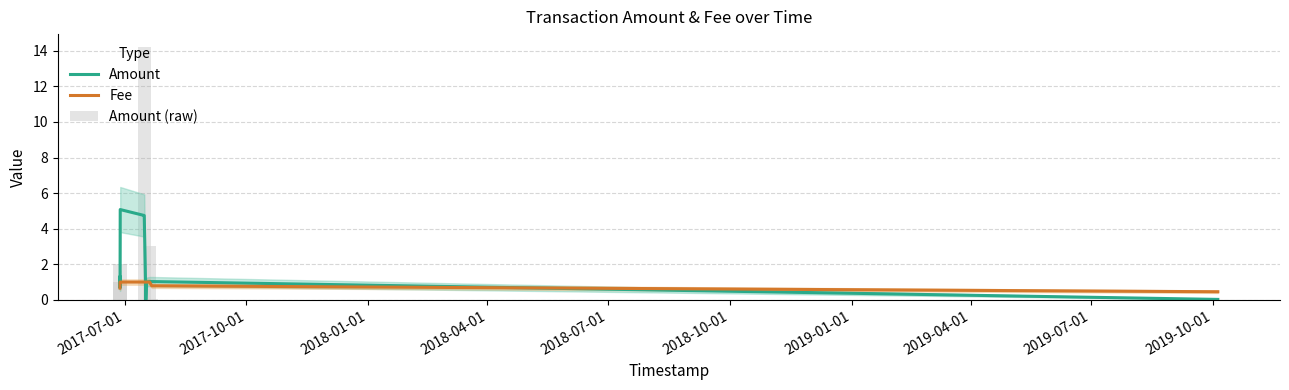

What is the maximum value shown in the chart?

14.2